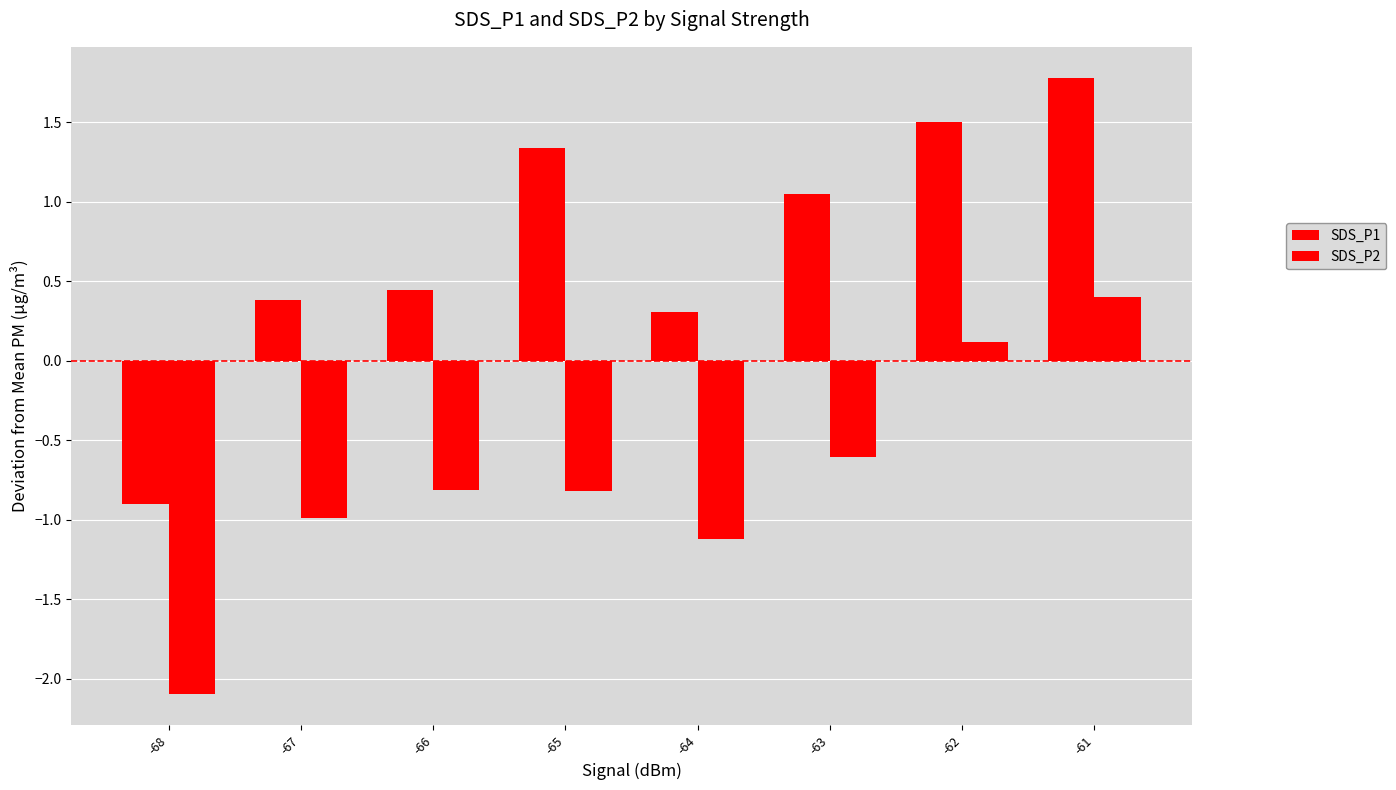

How many bars are there in total?

16